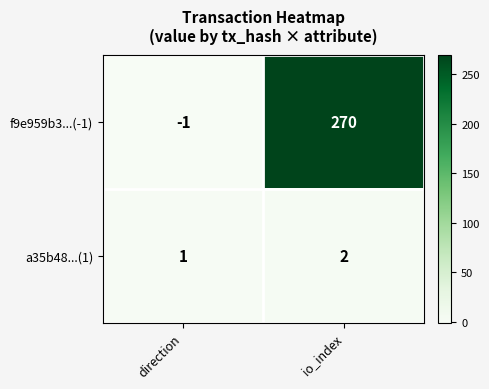

Is the value of f9e959b3...(-1) at direction greater than the value of a35b48...(1) at io_index?

No